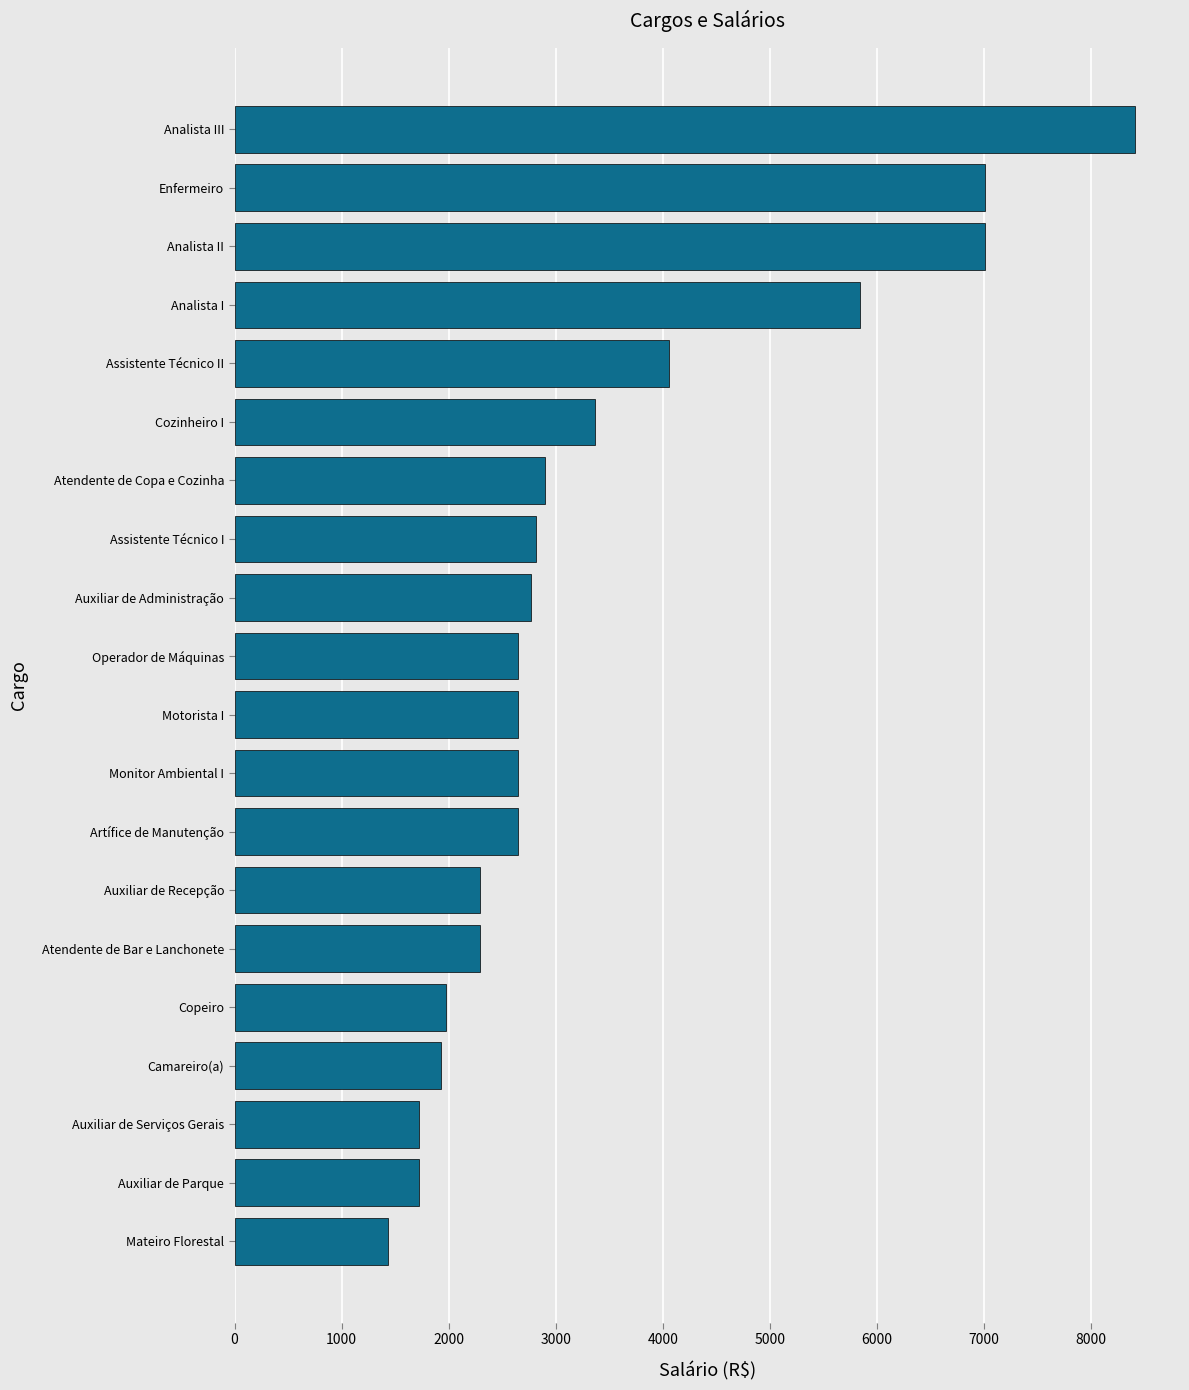

What is the minimum value shown in the chart?

1435